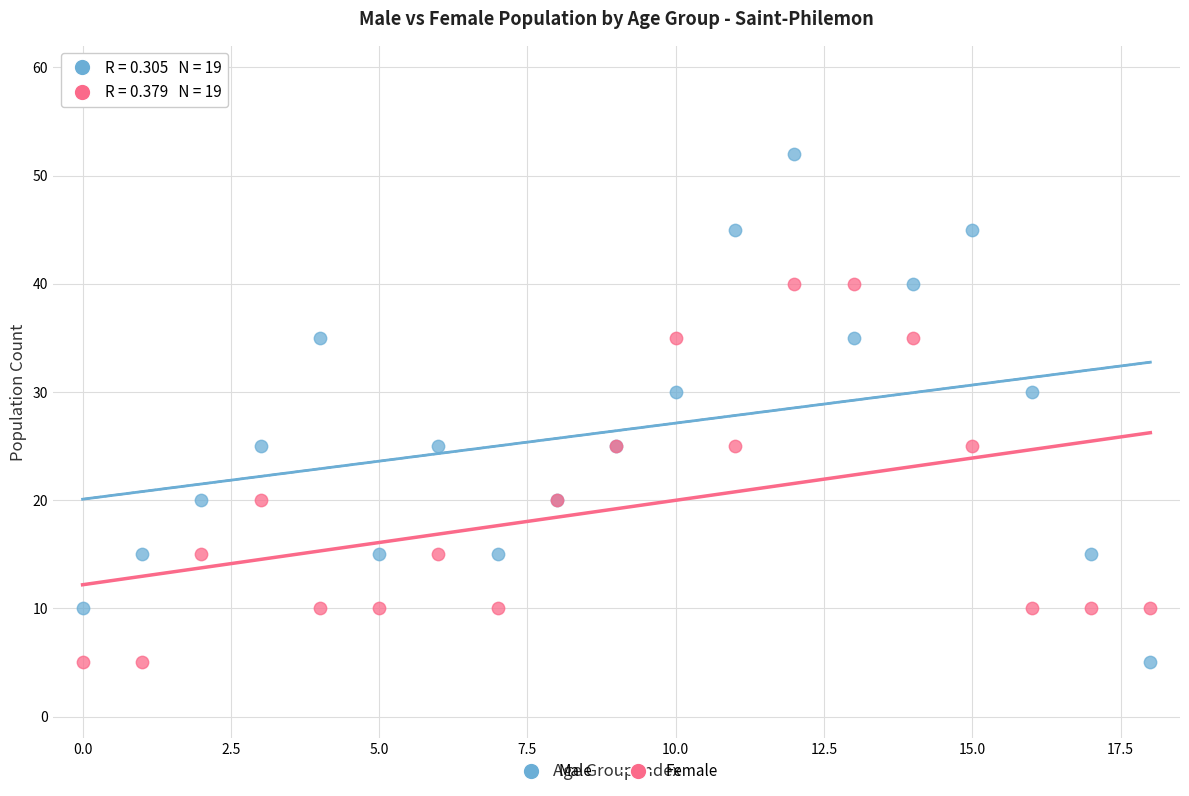

Which series contains the highest Y value?

Male